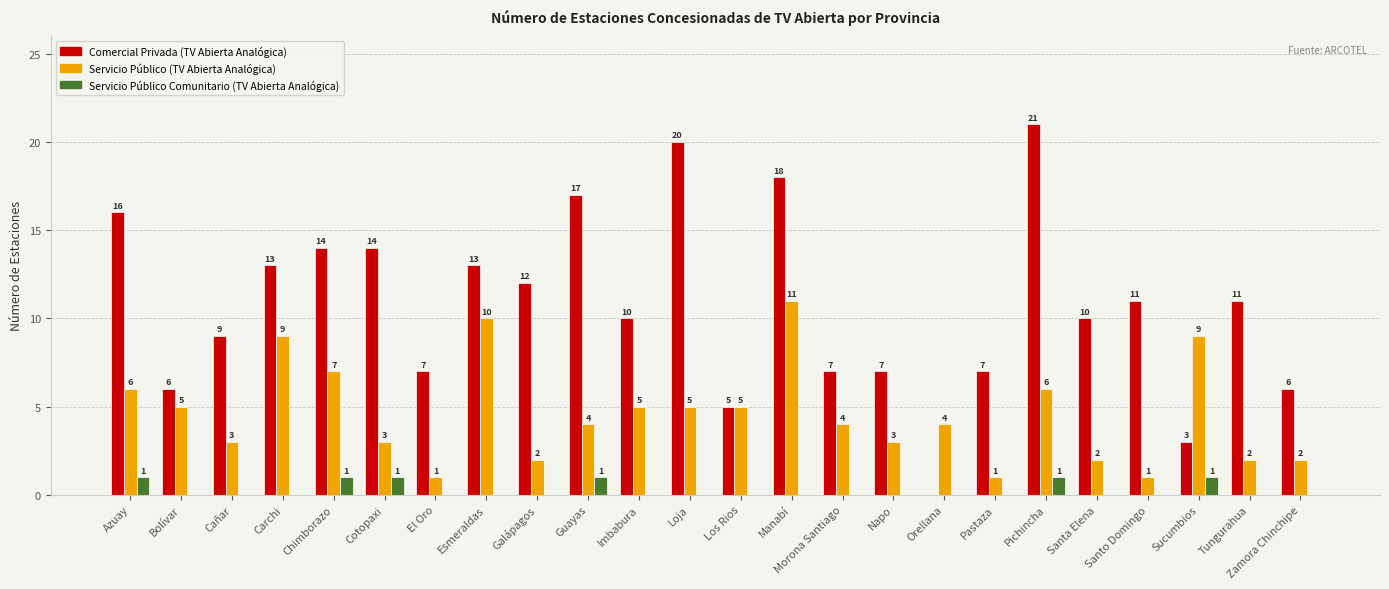

Which series has the largest total across all categories?

Comercial Privada (TV Abierta Analógica)